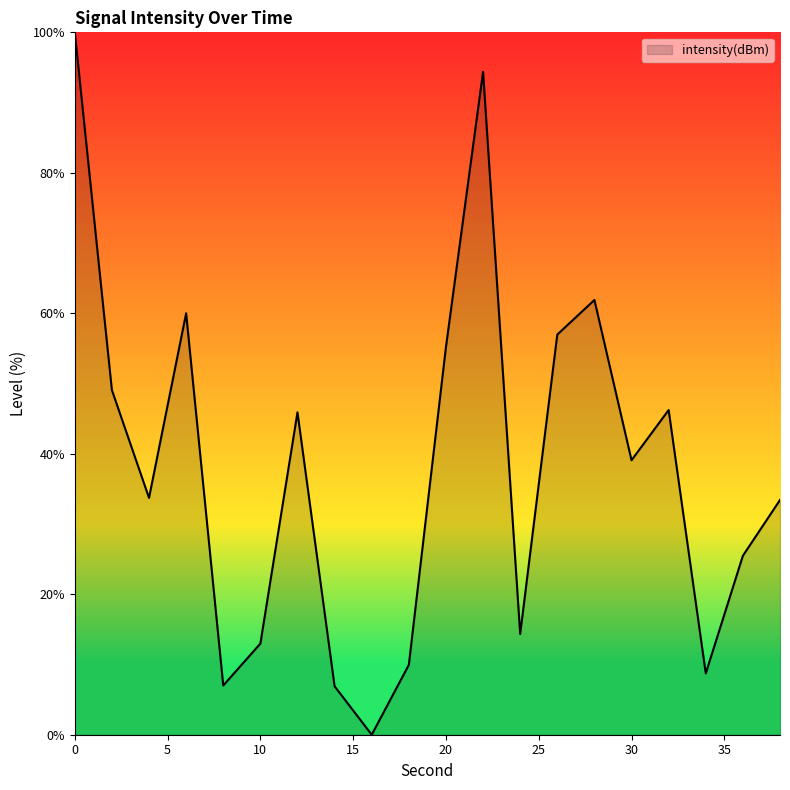

Does the chart have visible grid lines?

No